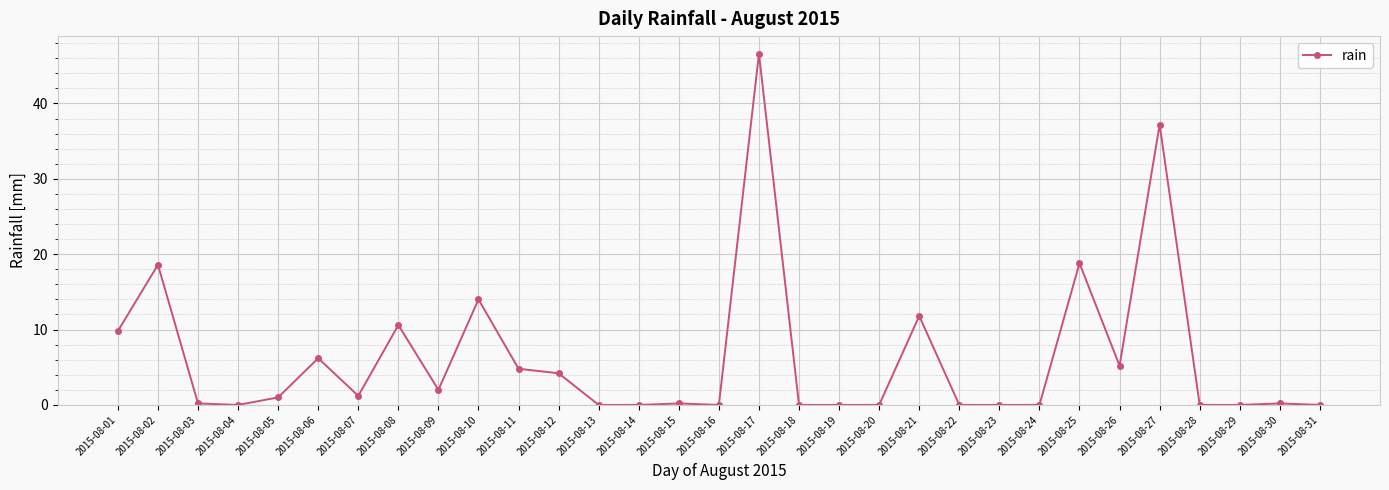

What is the maximum value shown in the chart?

46.6